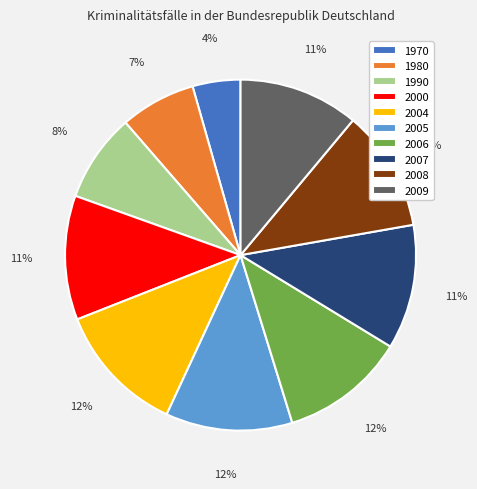

Is it true that 2009 is 1% of the pie?

False